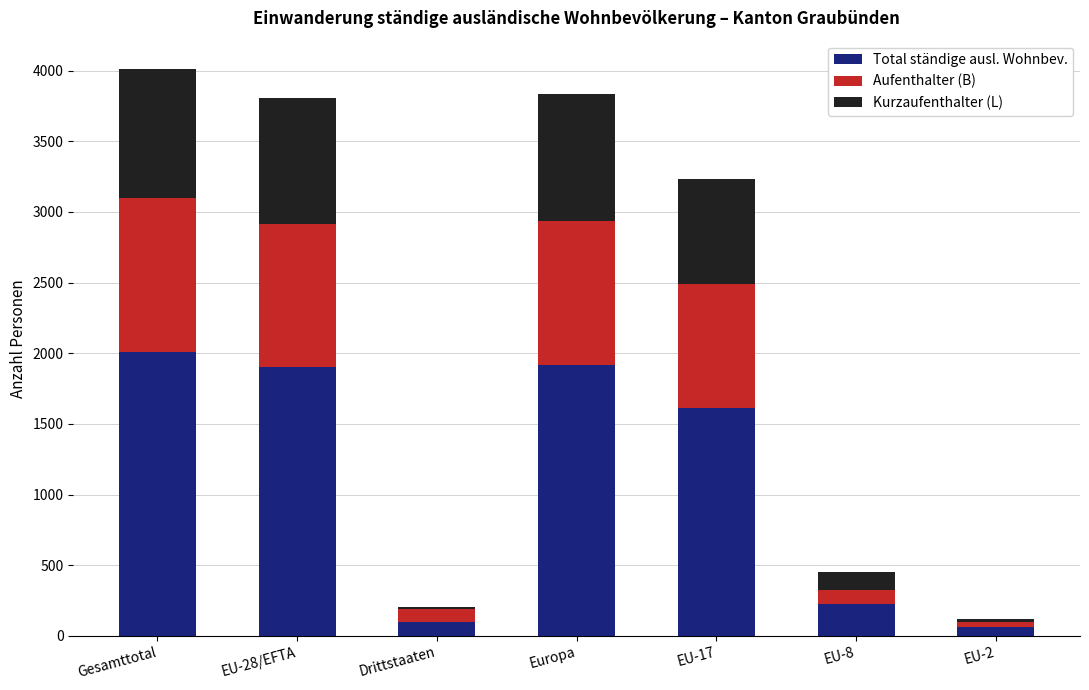

The value of Total ständige ausl. Wohnbev. at EU-28/EFTA is 1904. True or false?

True